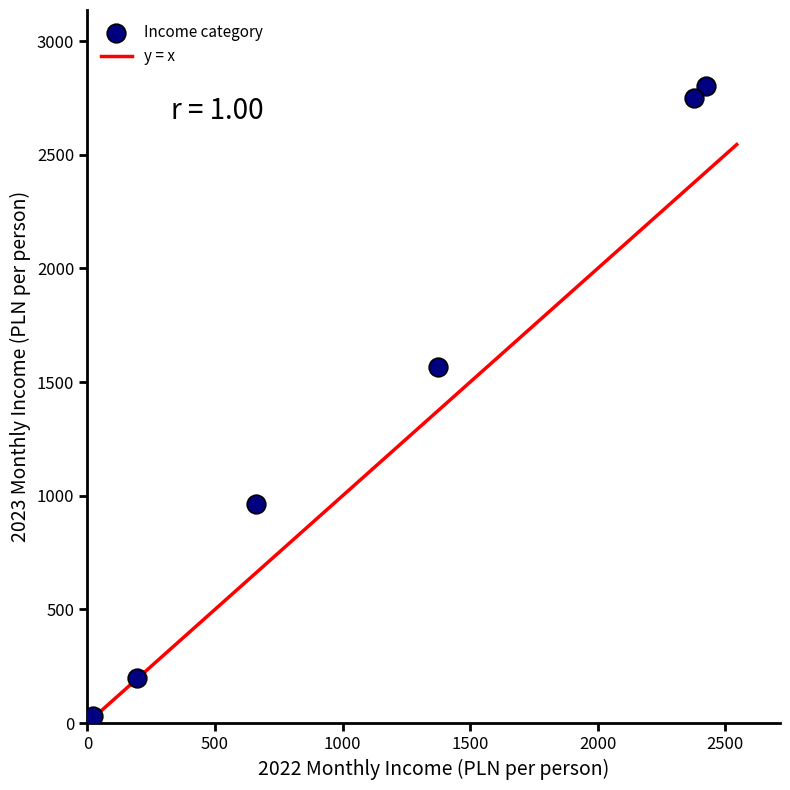

What is the average Y value?

1385.0